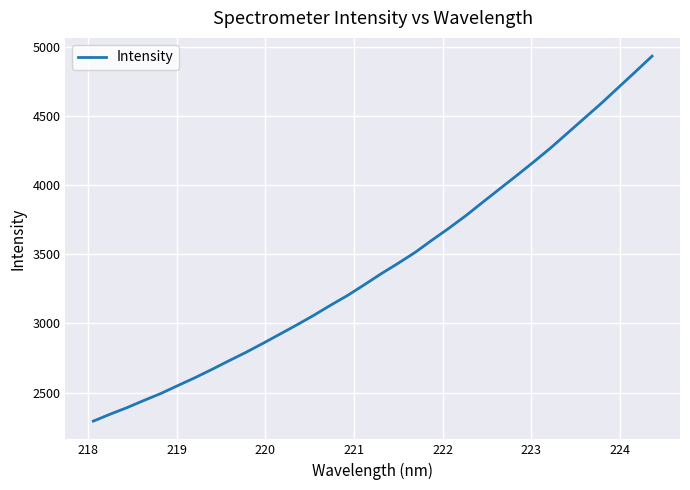

What is the greatest value displayed?

4931.6